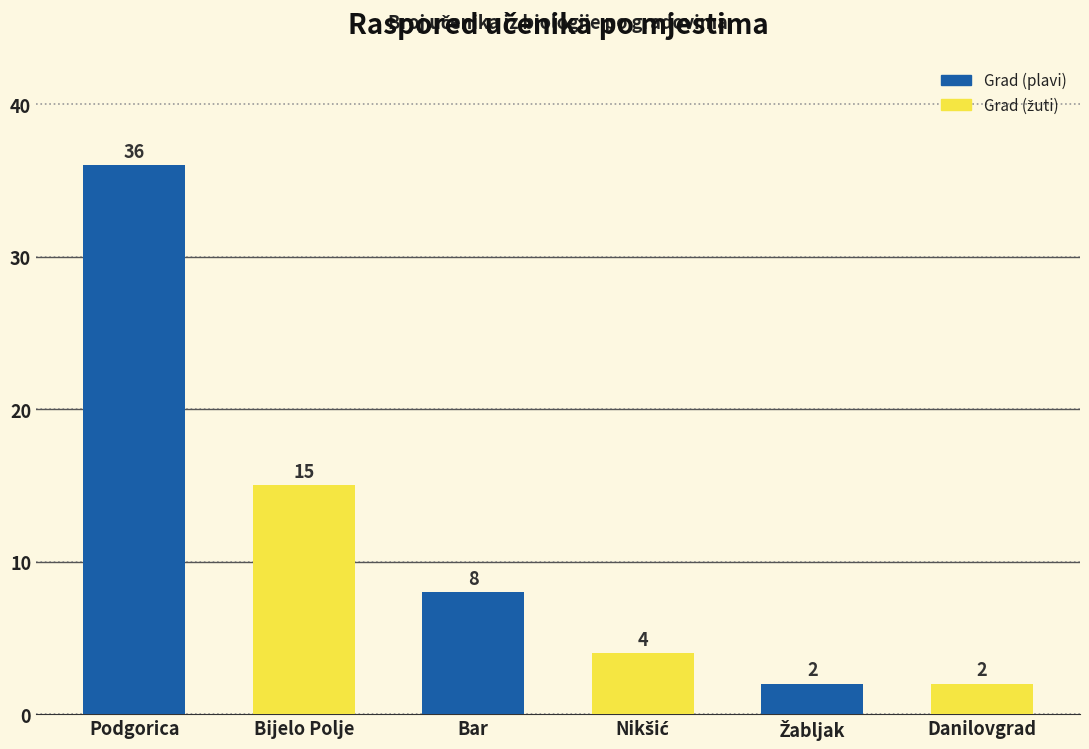

How many data points does each series have?

6